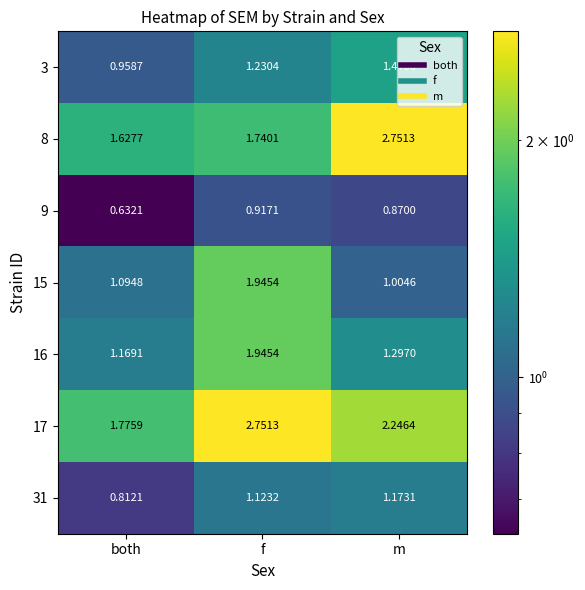

Where is 31 nearest to the value 0?

both